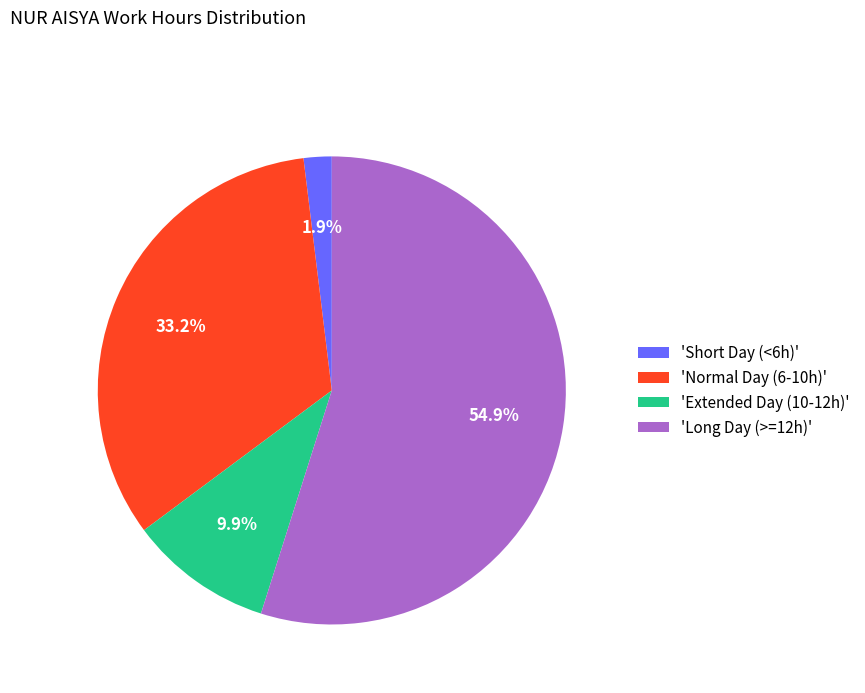

Rank the categories by value from lowest to highest.

'Short Day (<6h)', 'Extended Day (10-12h)', 'Normal Day (6-10h)', 'Long Day (>=12h)'